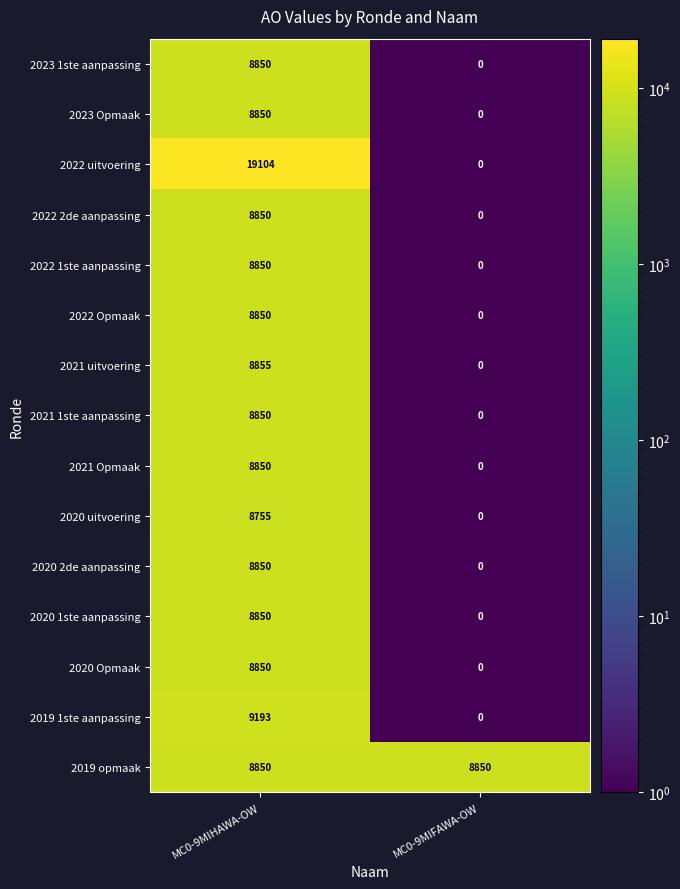

What is the maximum value shown in the chart?

19104